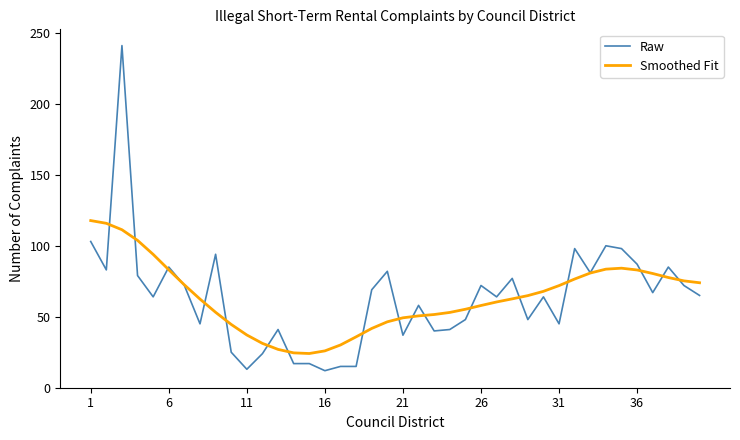

What is the maximum value shown in the chart?

241.0